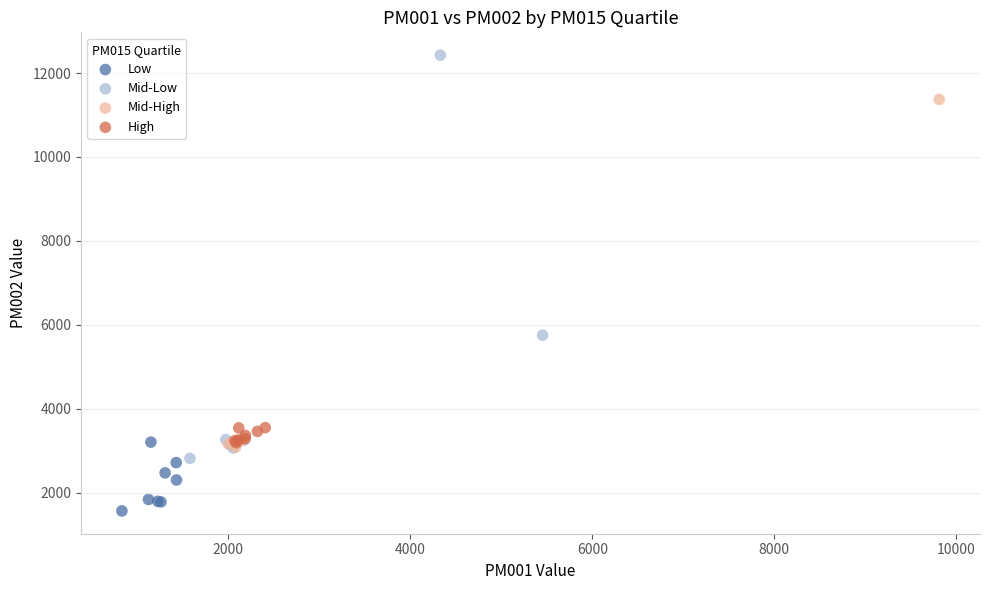

Which series has the widest spread of Y values?

Mid-Low